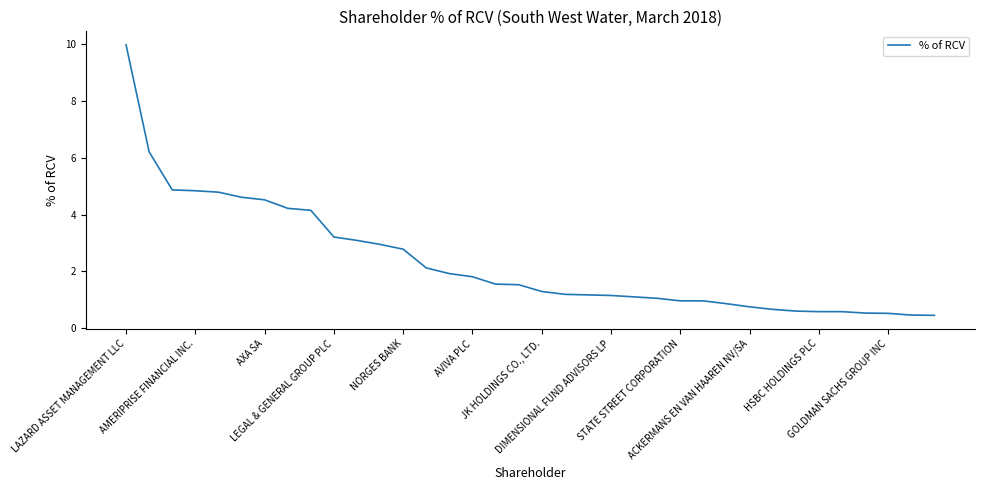

What is the smallest value displayed?

0.5